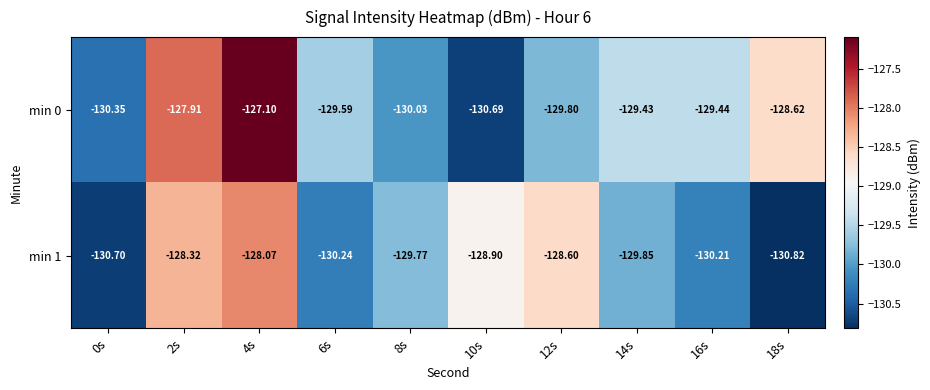

Is the value of min 0 at 12s greater than the value of min 1 at 8s?

No